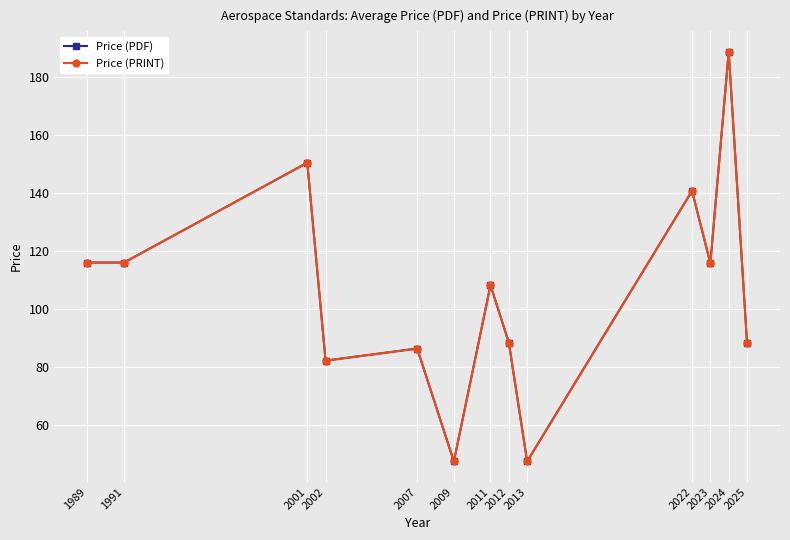

How many lines are shown in the chart?

2